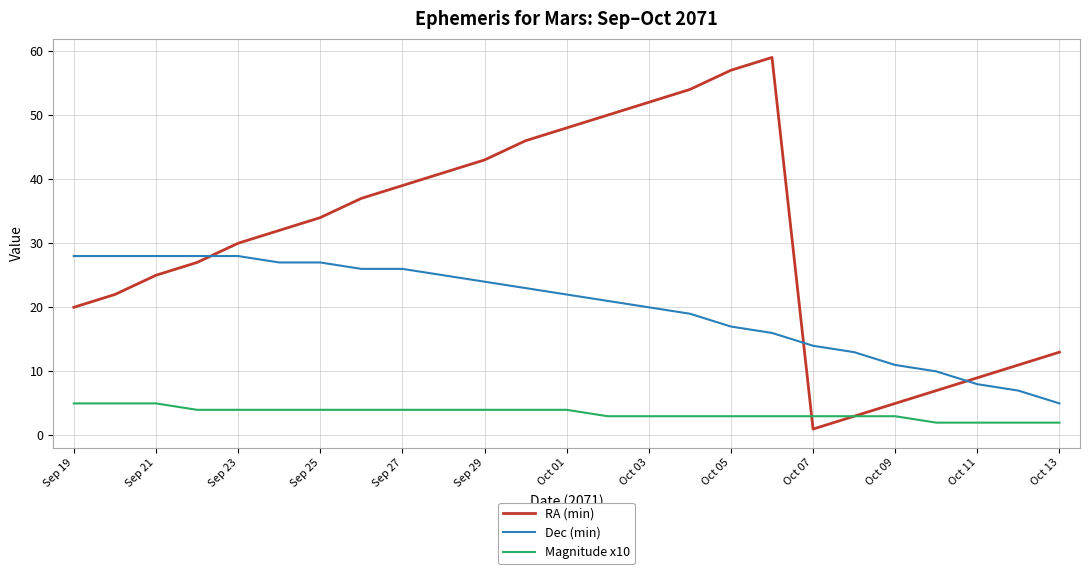

Reading right to left, what are all the values shown in this chart?

RA (min): 13	11	9	7	5	3	1	59	57	54	52	50	48	46	43	41	39	37	34	32	30	27	25	22	20
Dec (min): 5	7	8	10	11	13	14	16	17	19	20	21	22	23	24	25	26	26	27	27	28	28	28	28	28
Magnitude x10: 2	2	2	2	3	3	3	3	3	3	3	3	4	4	4	4	4	4	4	4	4	4	5	5	5